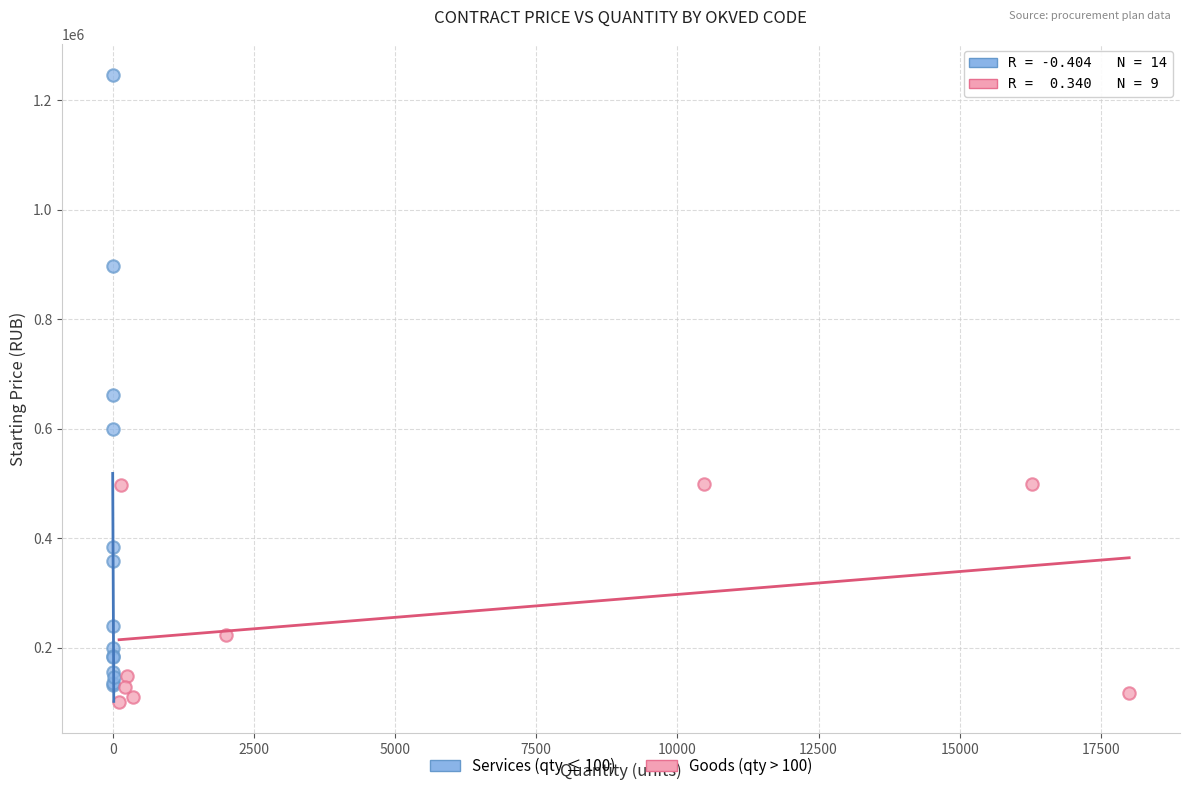

Which series has the largest Y range (max minus min)?

Services (qty ≤ 100)